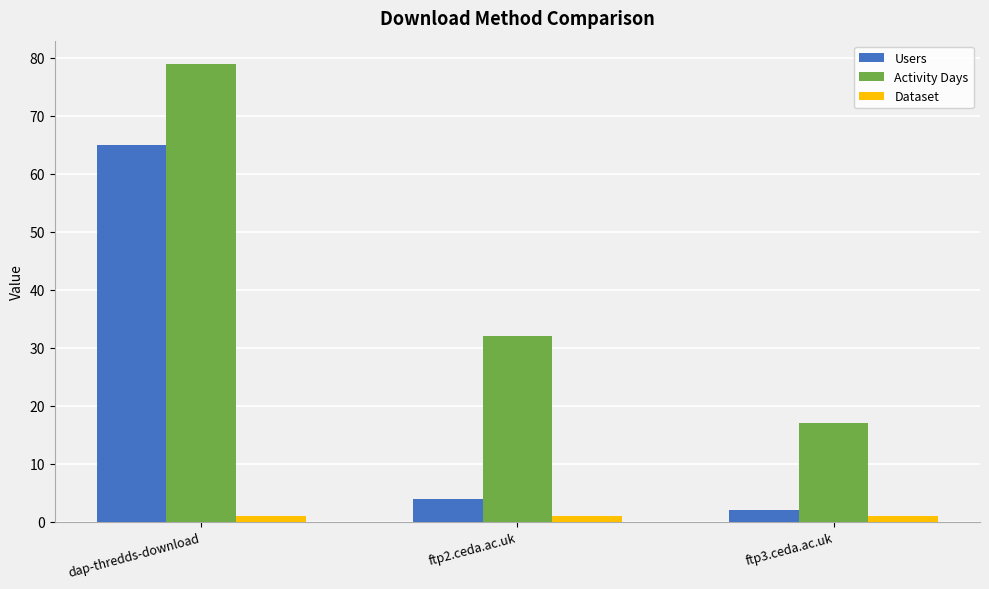

How many bars are there in total?

9